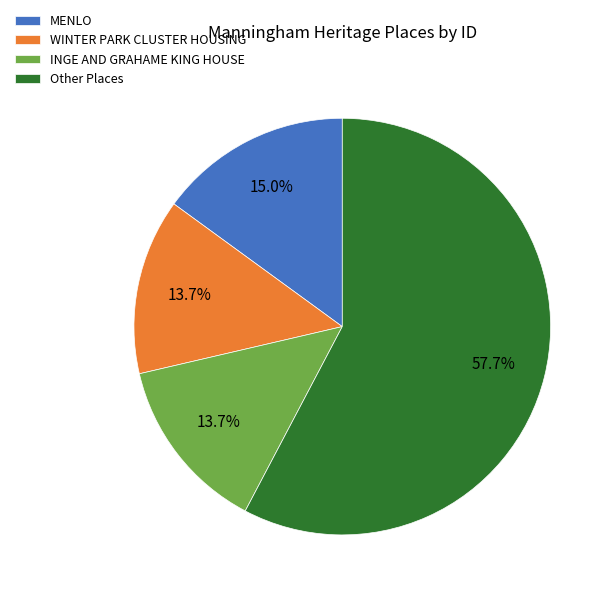

What is the ratio of the value at WINTER PARK CLUSTER HOUSING to the value at MENLO?

0.9